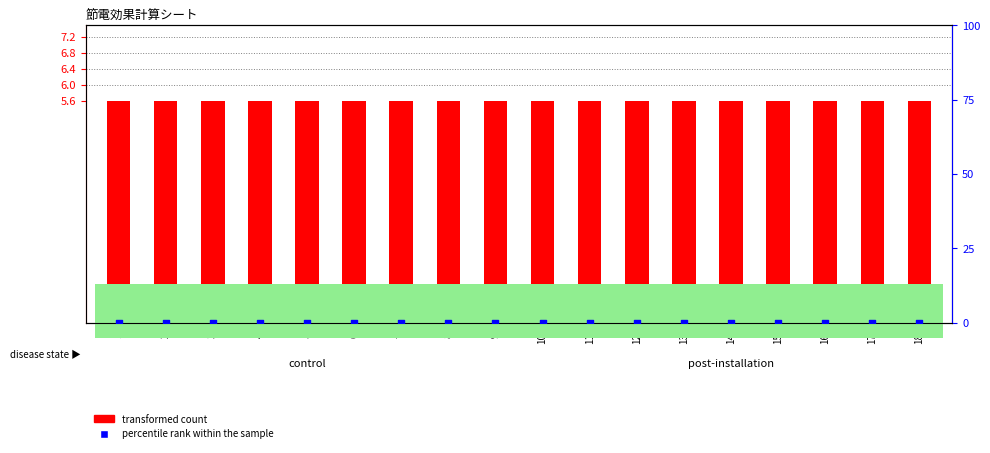

At which category is the sum across all series the highest?

1